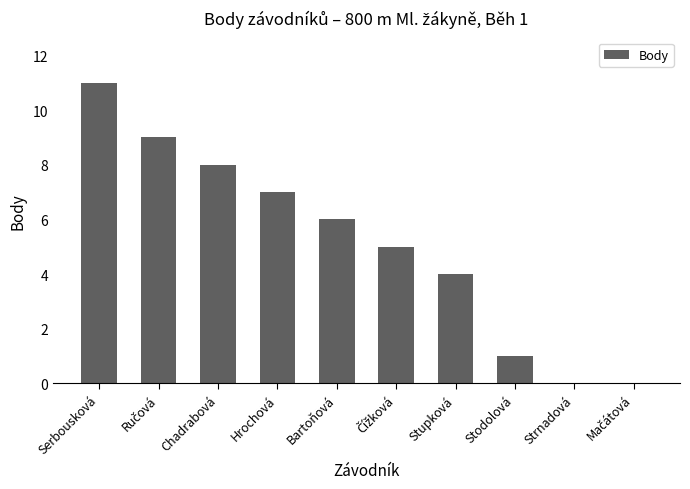

What is the greatest value displayed?

11